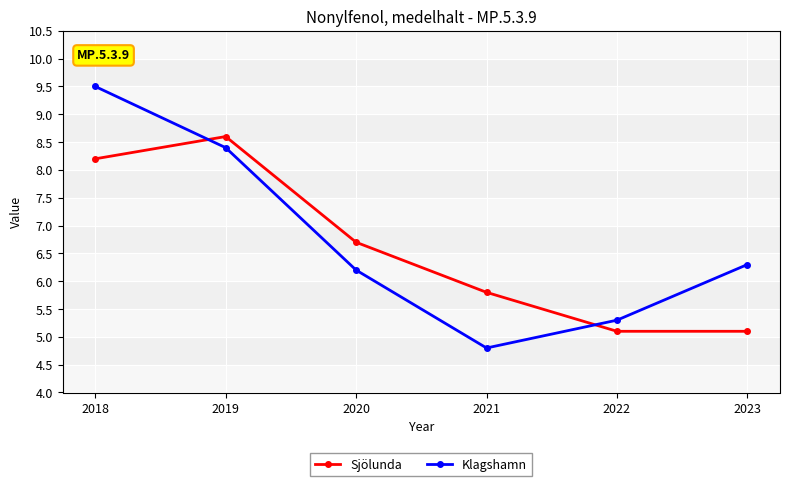

True or false: Sjölunda has a value of 3.0 at 2022.

False